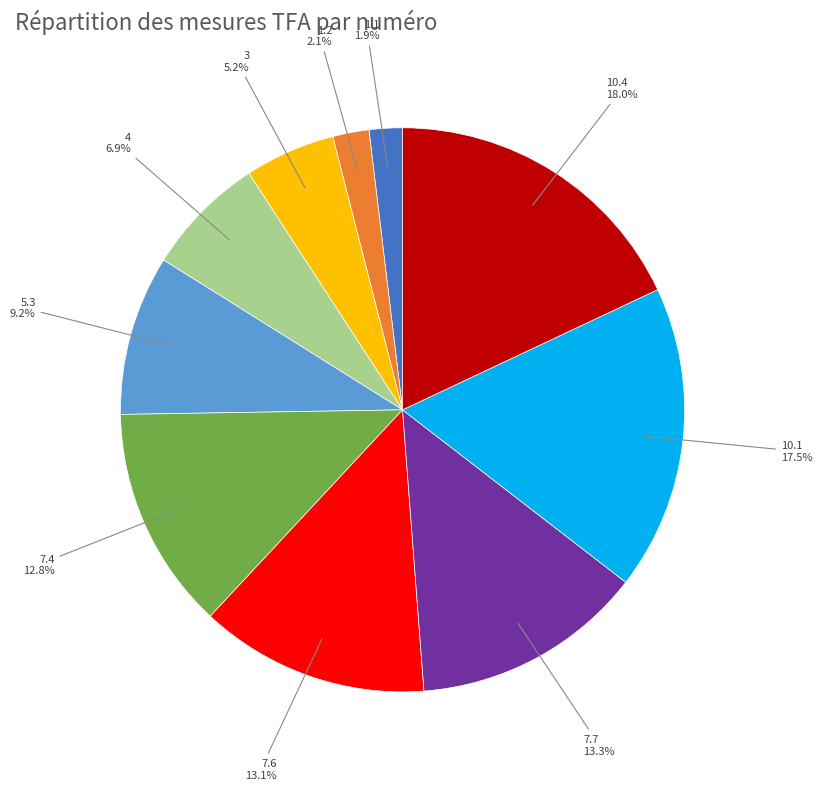

Does any single category account for the majority?

No